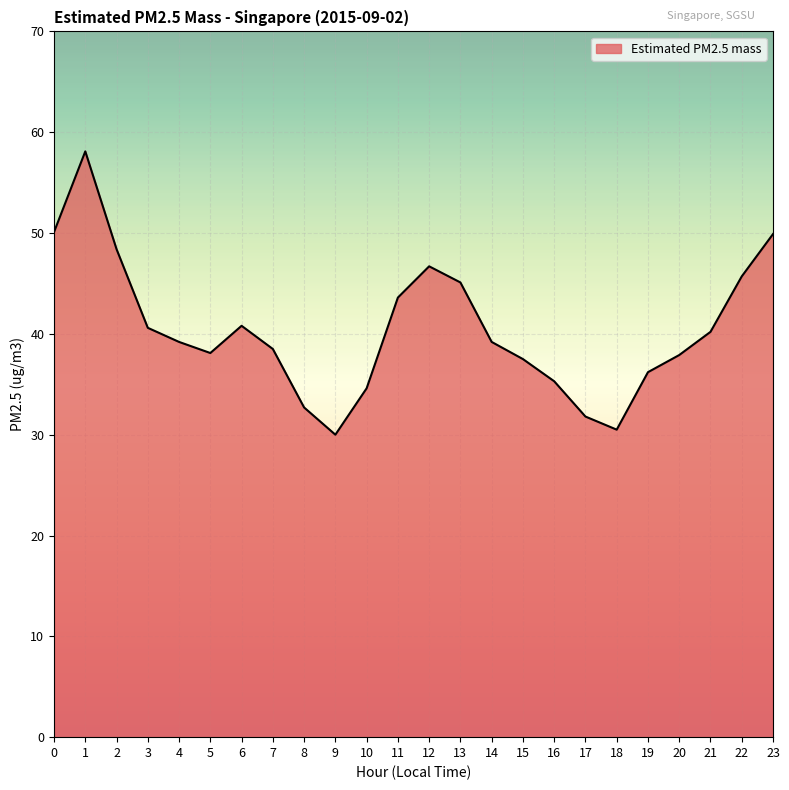

What is the greatest value displayed?

58.1